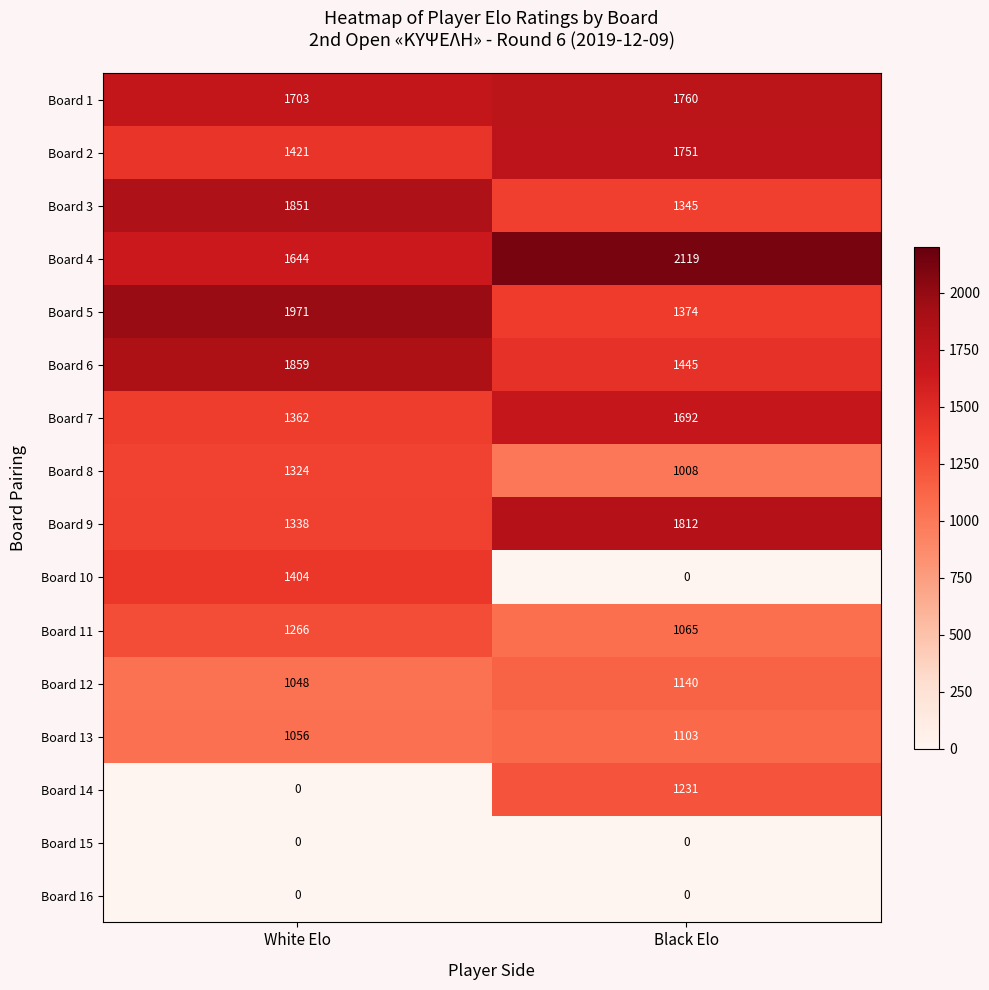

The Board 13 series shows 1667 at White Elo. True or false?

False